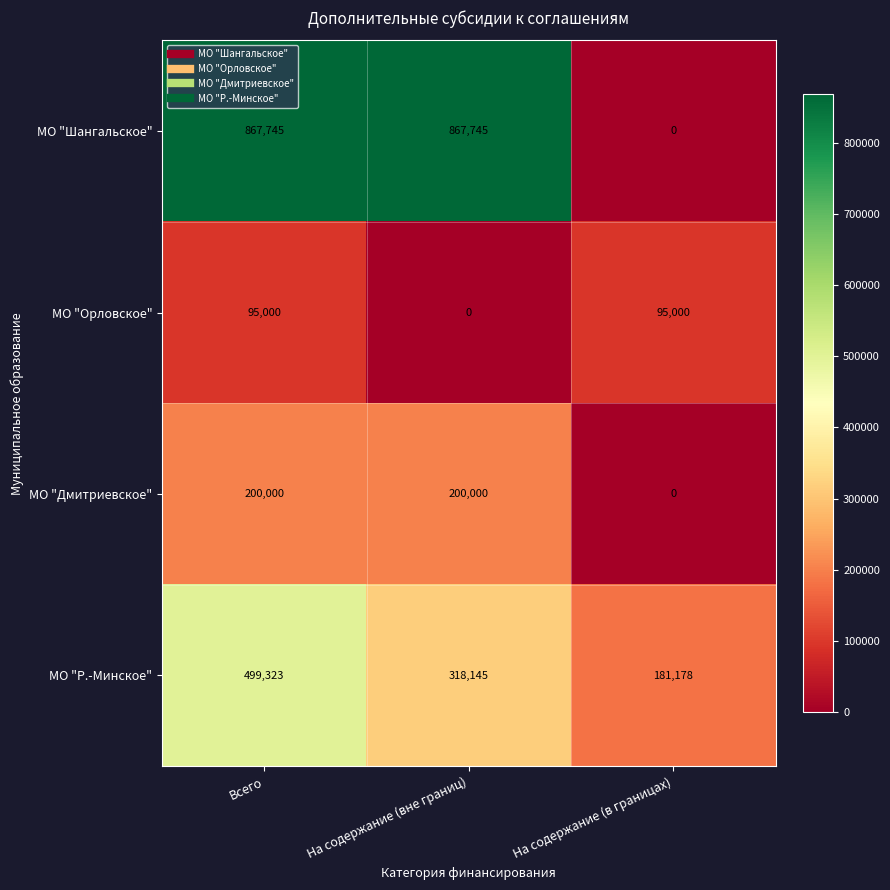

Which series has the widest spread of values?

МО "Шангальское"